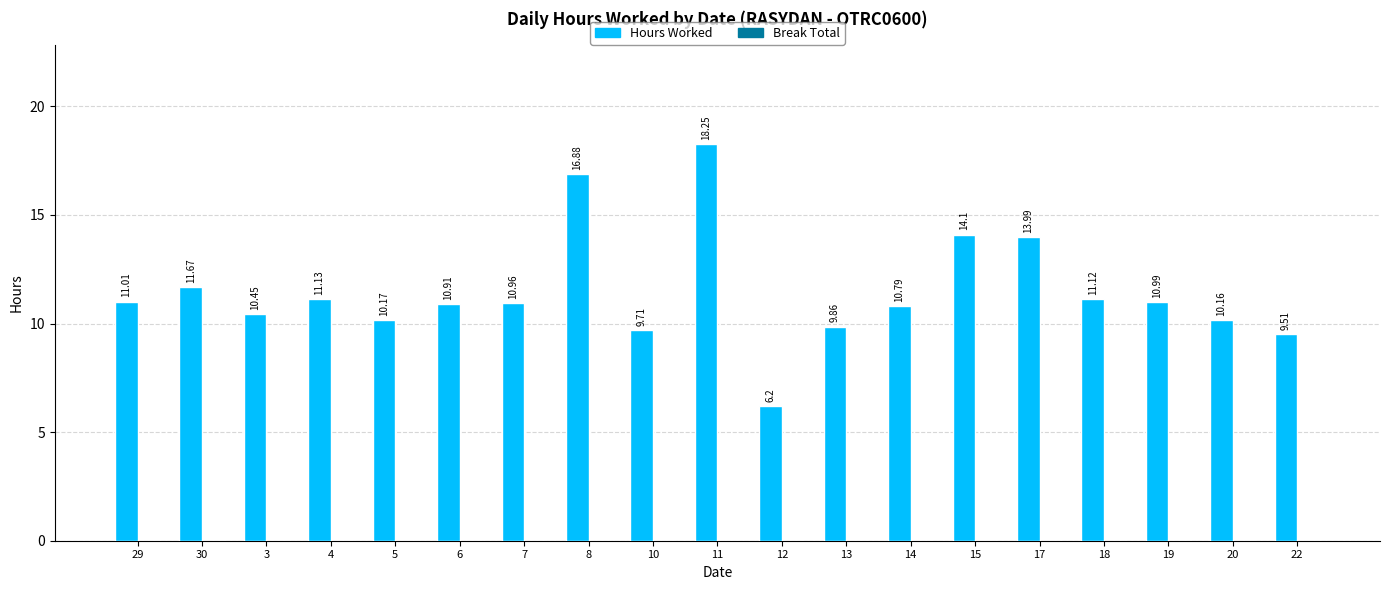

Does the chart contain any negative values?

No